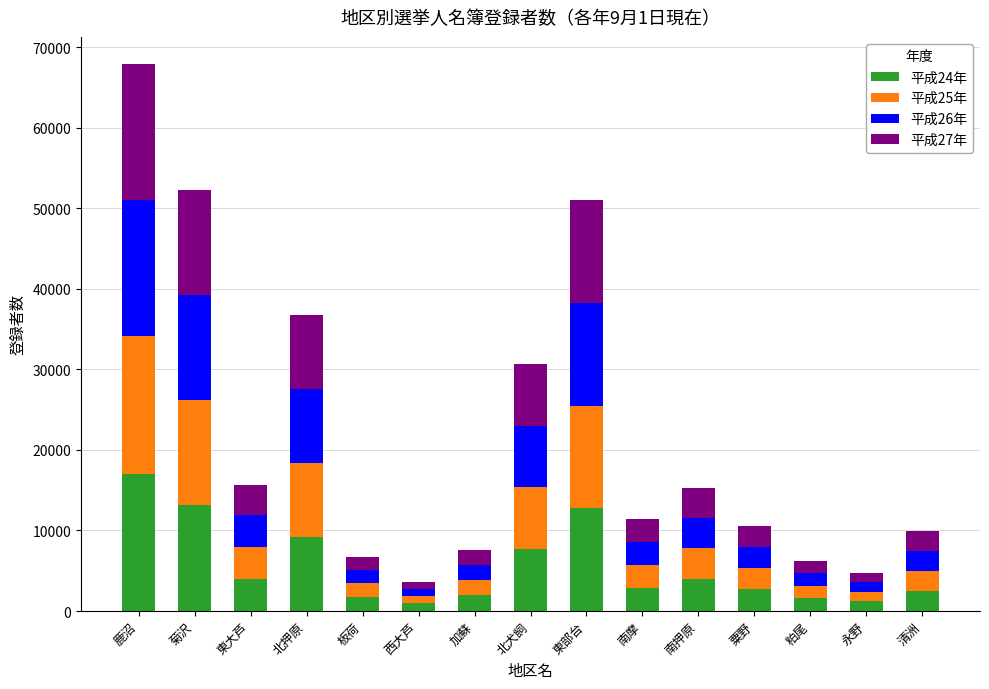

What is the total value across all series at 南押原?

15330